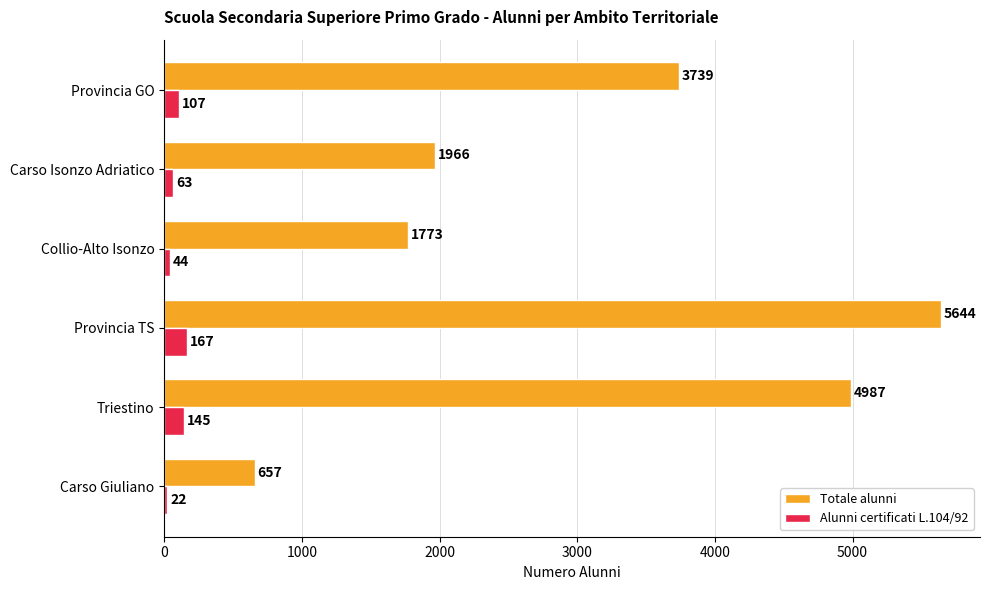

Which series changed the most between Collio-Alto Isonzo and Provincia GO?

Totale alunni